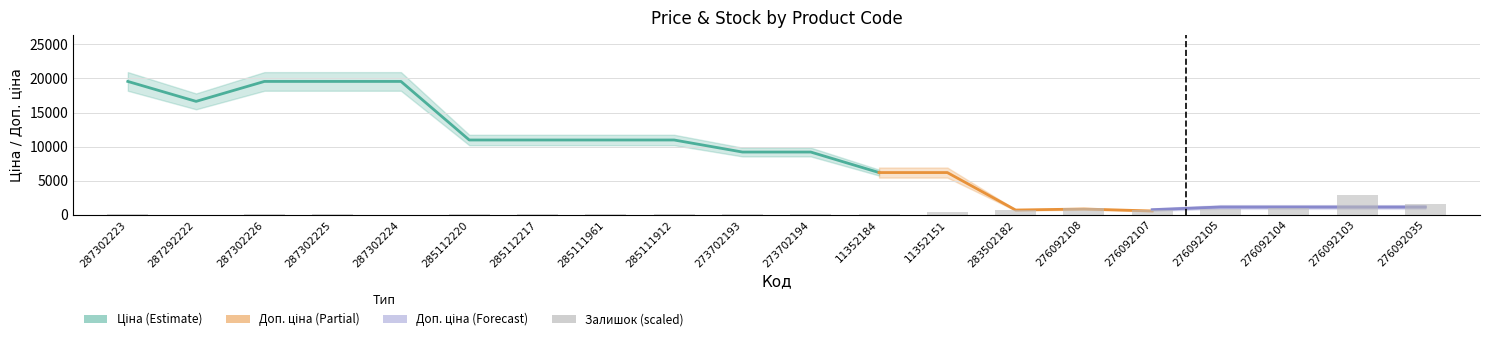

Is it true that Доп. ціна equals 6182.6 at 11352184?

True